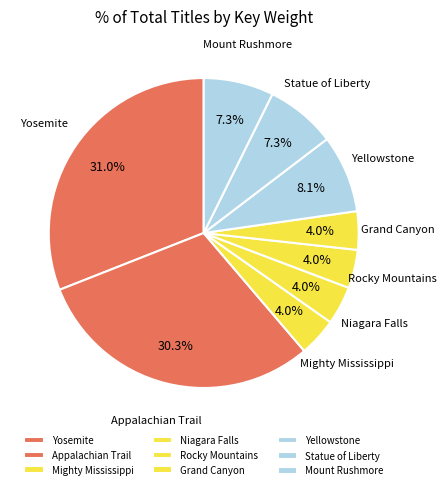

To the nearest percent, what is the average slice percentage?

11%